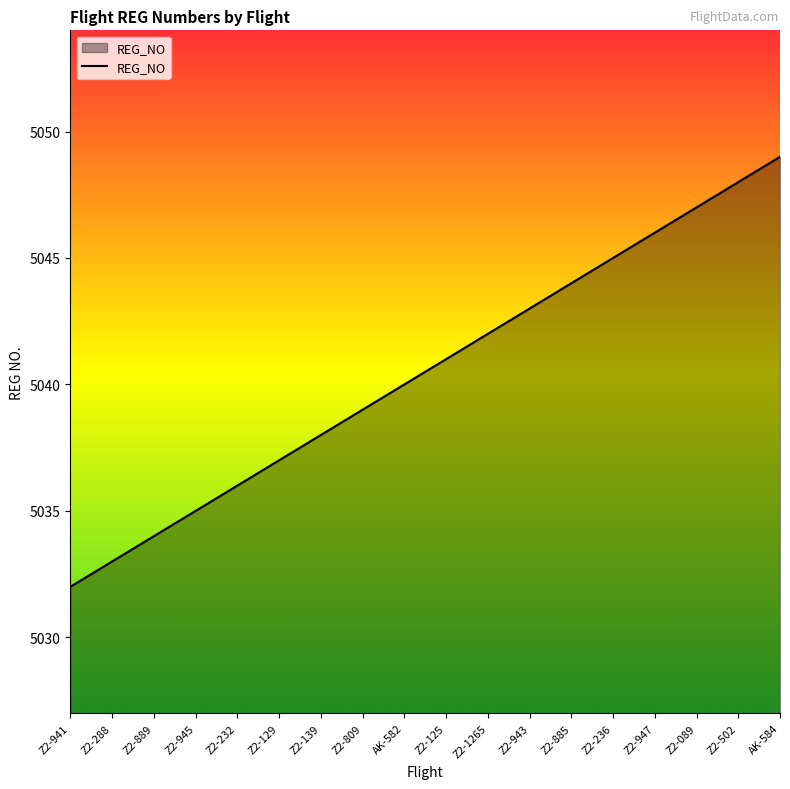

Reading left to right, transcribe all the data shown in this chart.

Z2-941=5032	Z2-288=5033	Z2-889=5034	Z2-945=5035	Z2-232=5036	Z2-129=5037	Z2-139=5038	Z2-809=5039	AK-582=5040	Z2-125=5041	Z2-1265=5042	Z2-943=5043	Z2-885=5044	Z2-236=5045	Z2-947=5046	Z2-089=5047	Z2-502=5048	AK-584=5049